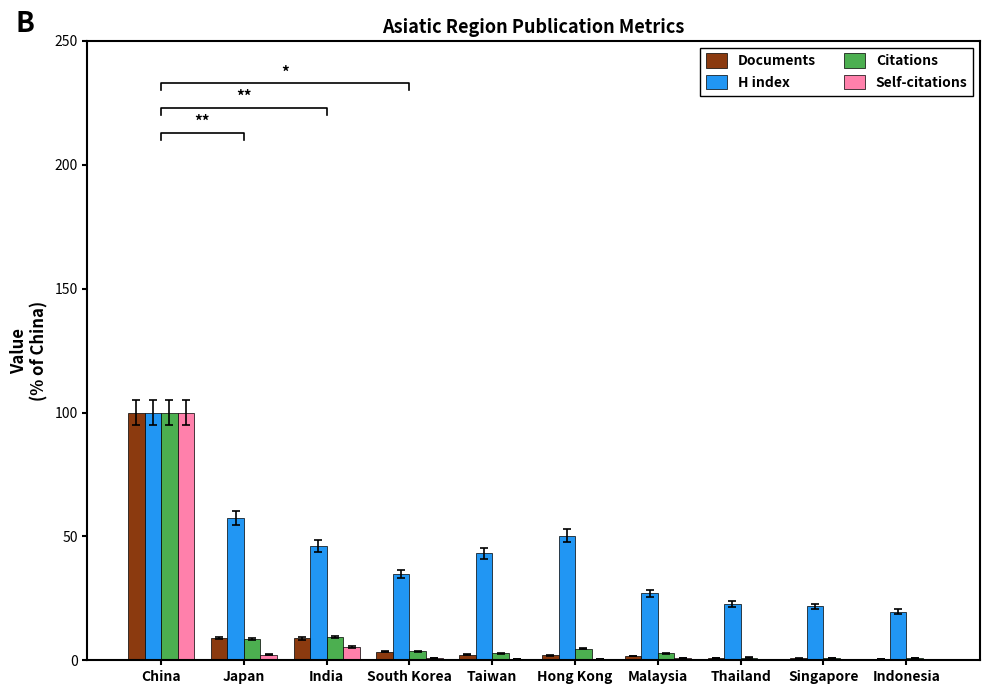

What is the difference between the highest and lowest values at Malaysia?

26.3